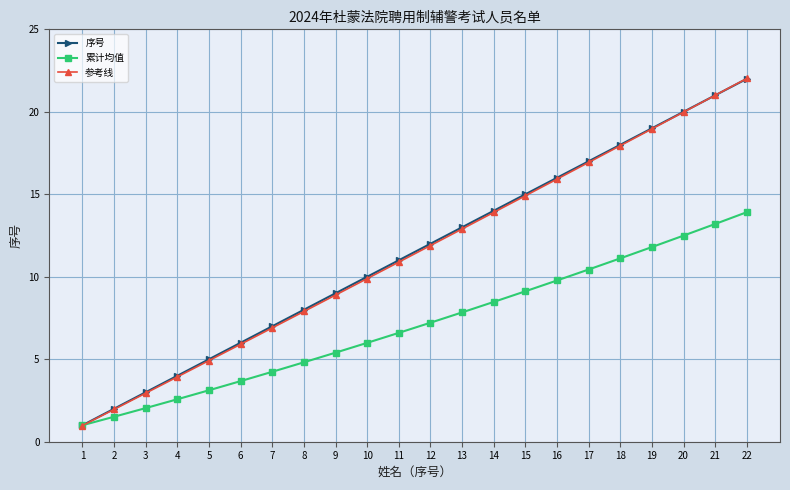

What are all the series names shown in the legend?

序号, 累计均值, 参考线